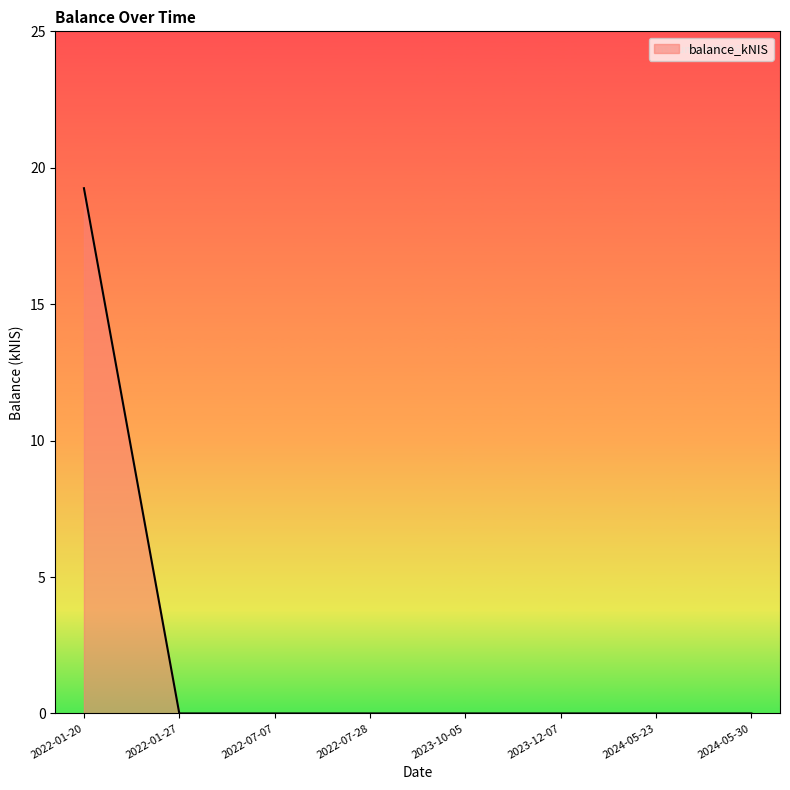

Which has a higher value, 2023-10-05 or 2022-01-20?

2022-01-20